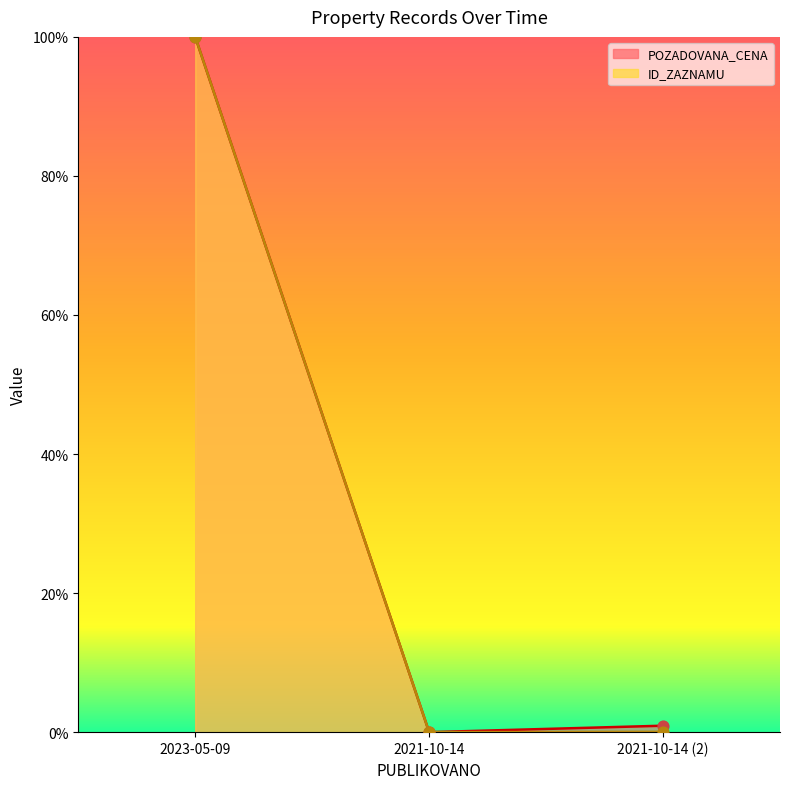

Which series reaches the maximum Y coordinate?

POZADOVANA_CENA